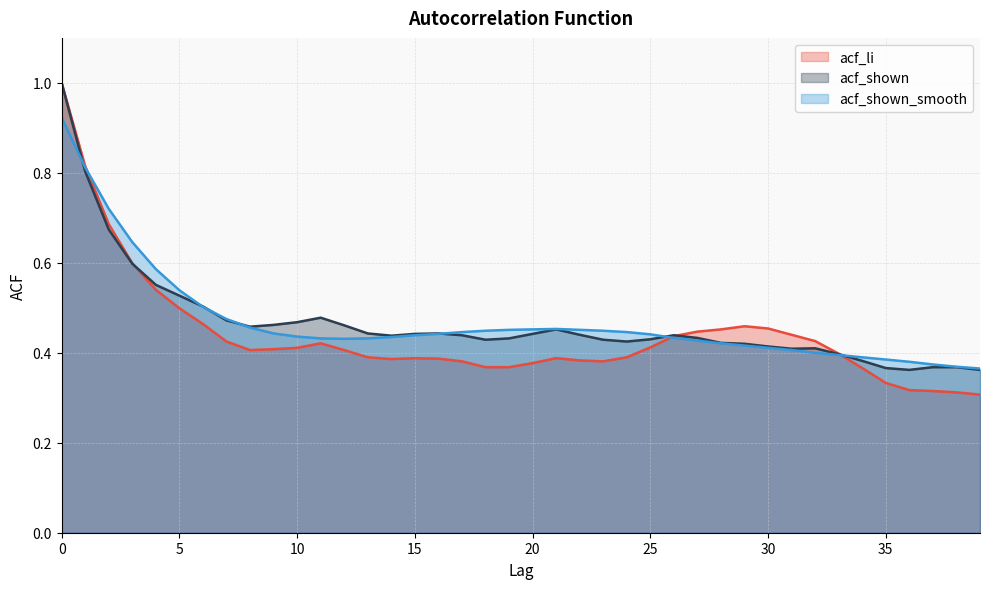

In acf_shown, how many points are lower than both neighbors (excluding endpoints)?

6